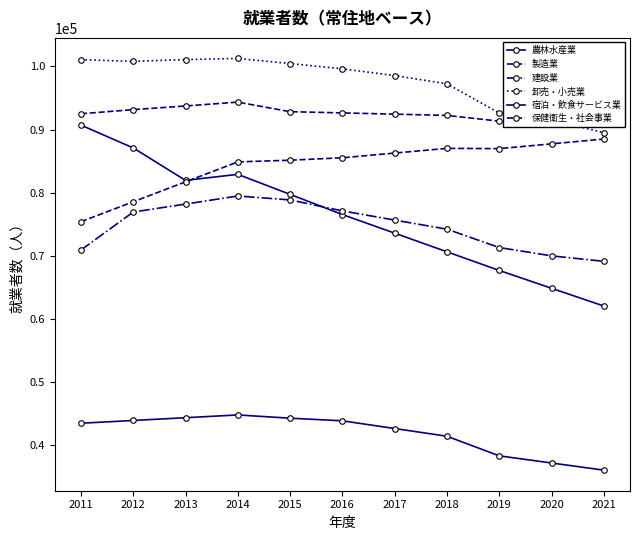

True or false: 製造業 has more than 1 interior local peaks.

False